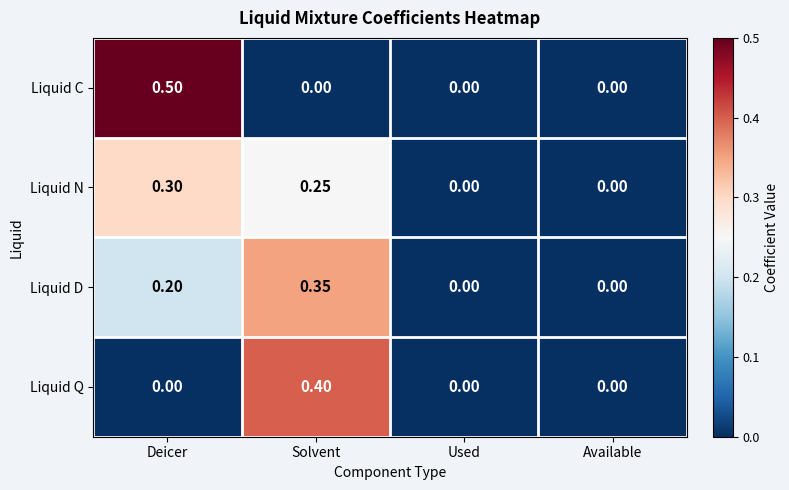

Is the value of Liquid Q at Solvent greater than the value of Liquid N at Solvent?

Yes